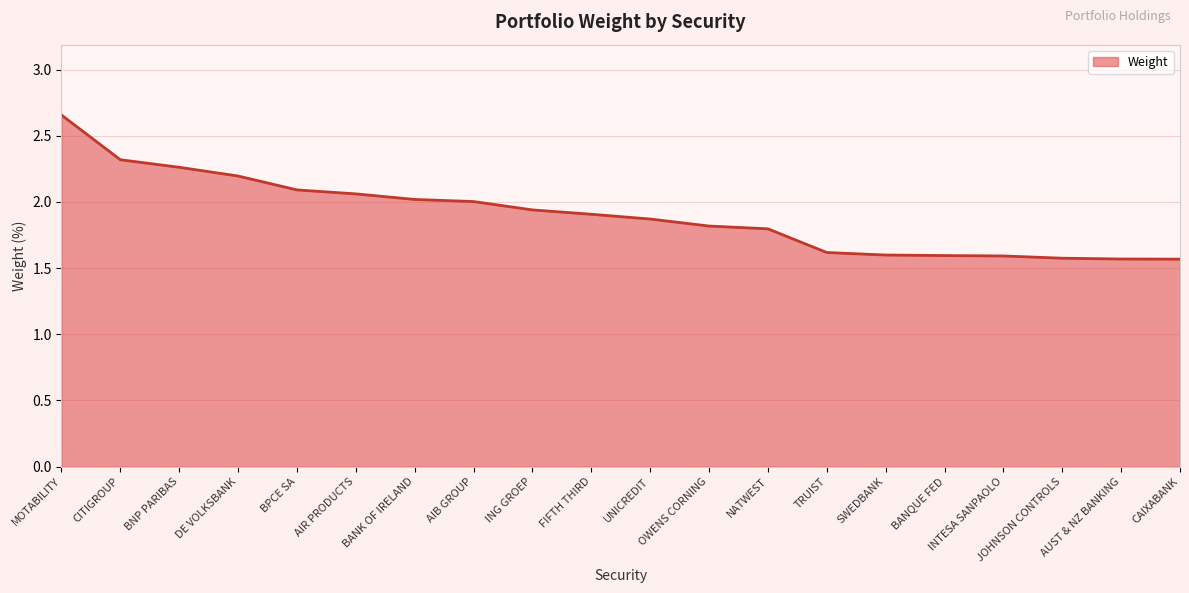

What is the difference between the maximum and minimum values?

1.1